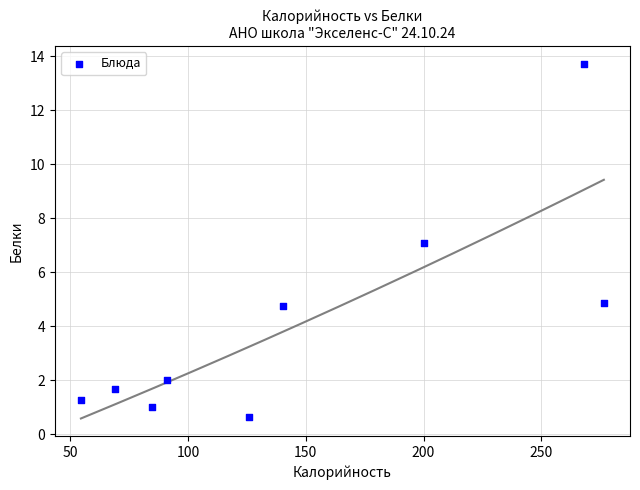

What is the average Y value?

4.1